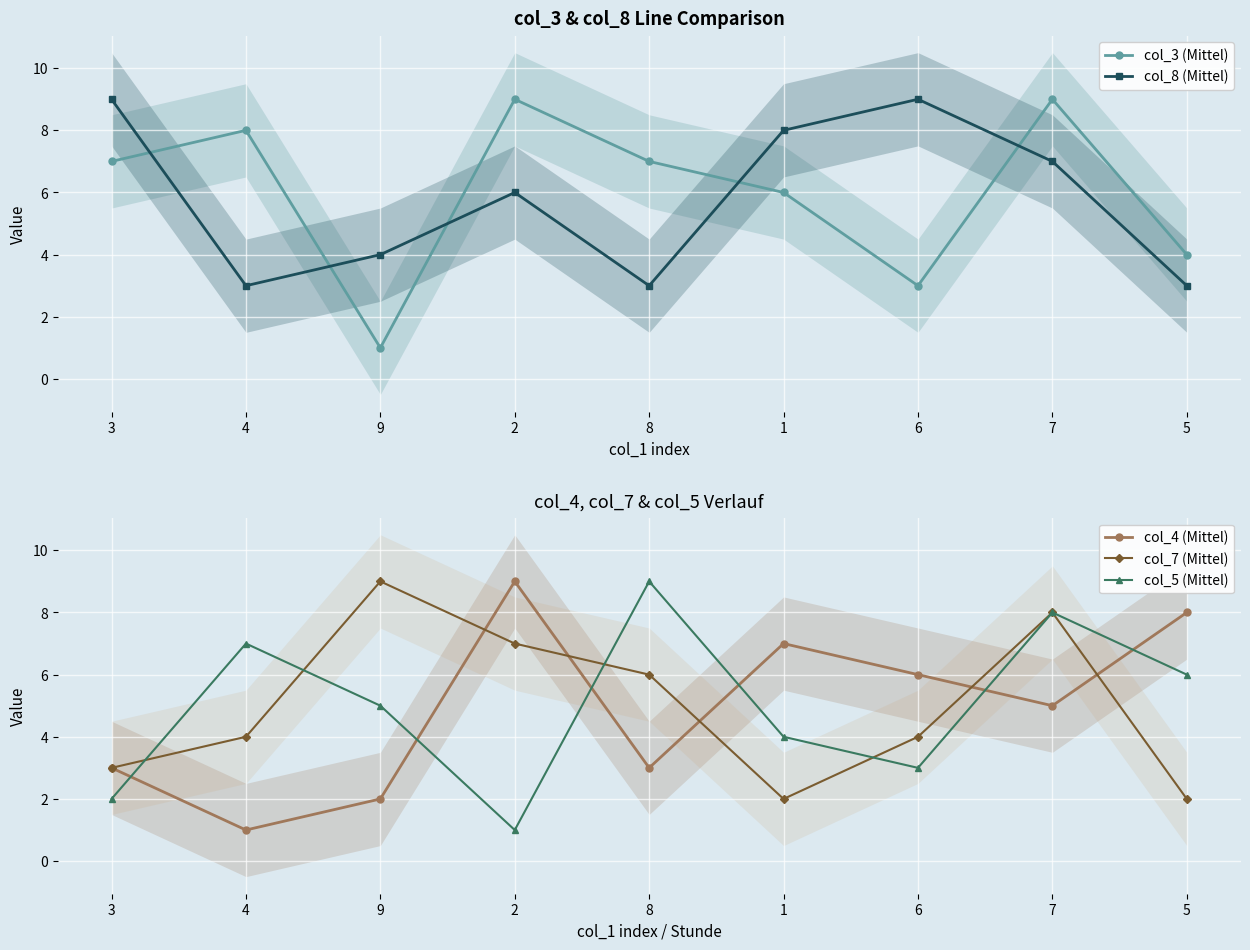

Which category has the lowest value in the col_8 (Mittel) series?

4